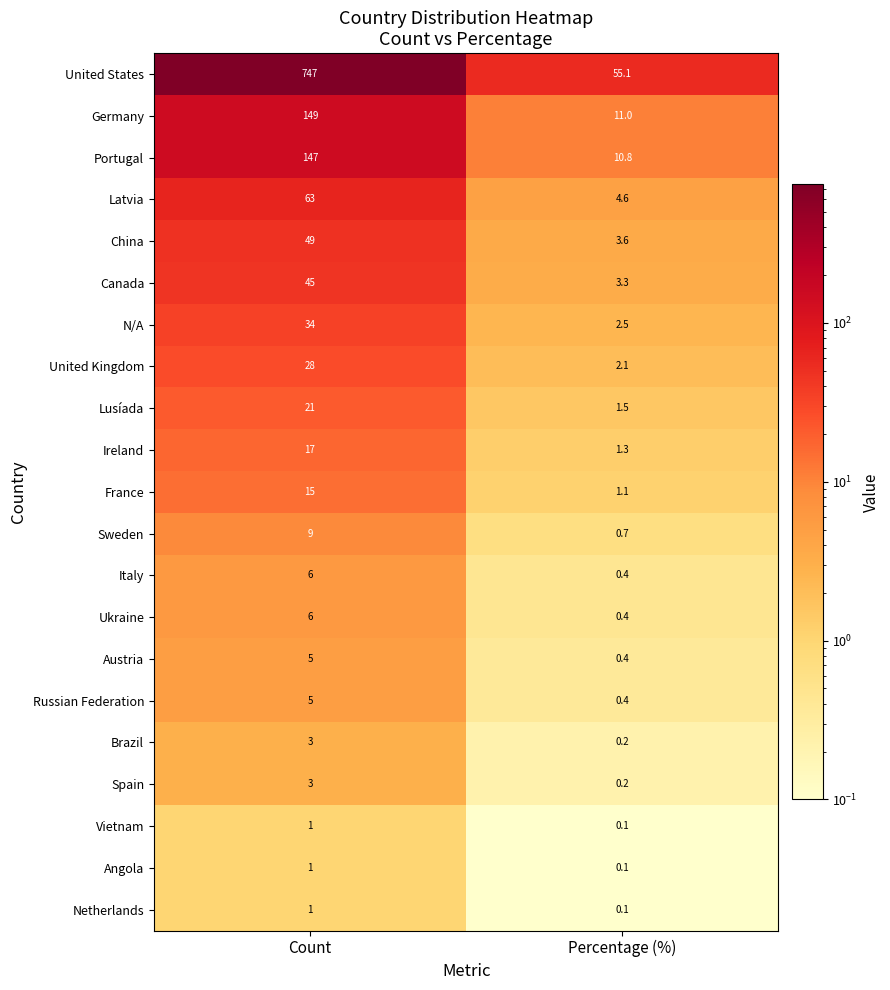

Between Count and Percentage (%), which series saw the biggest shift?

United States